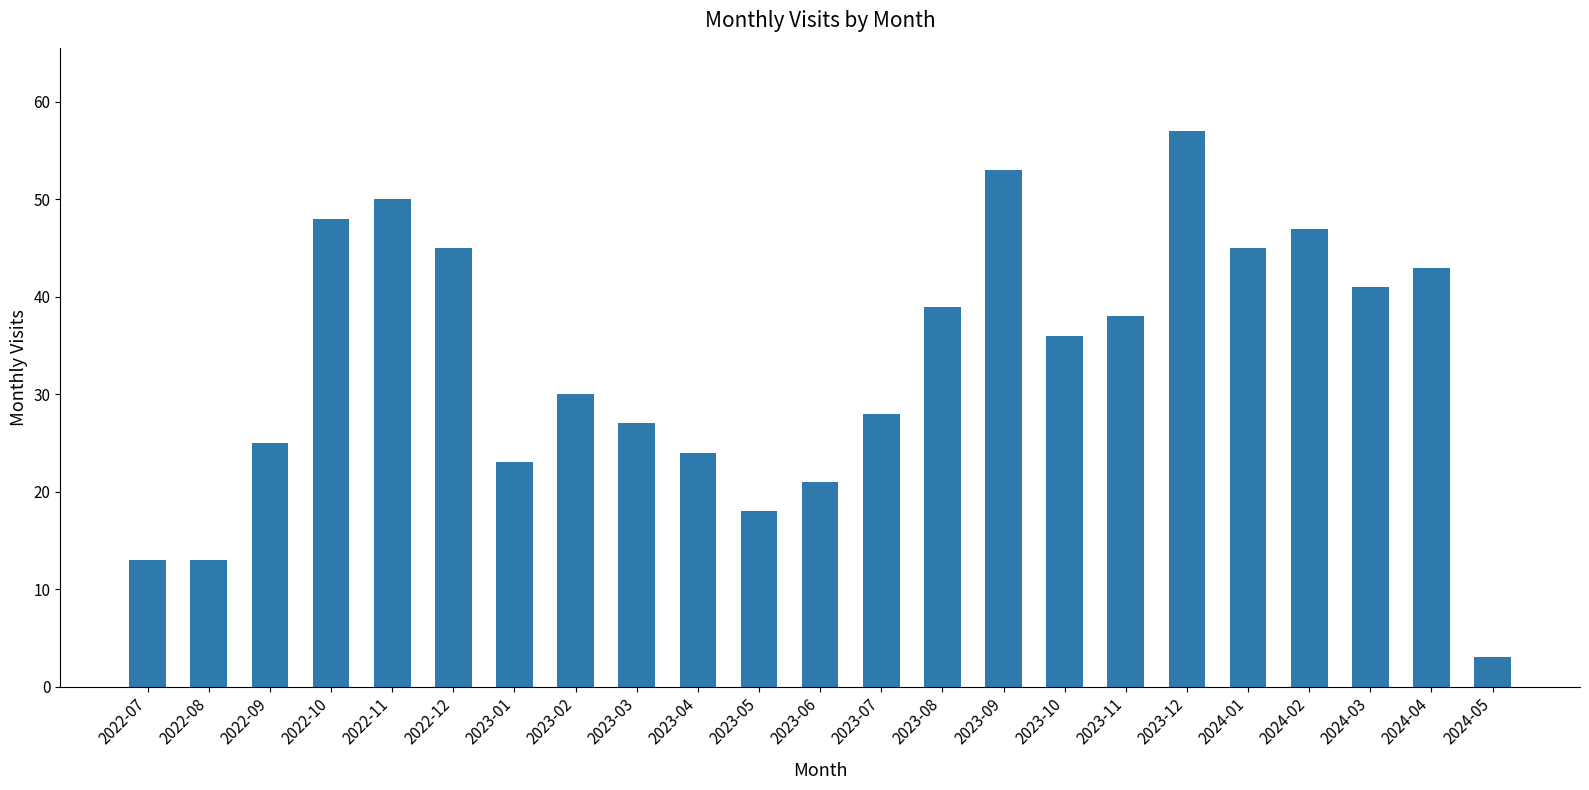

What is the sum of all values?

767